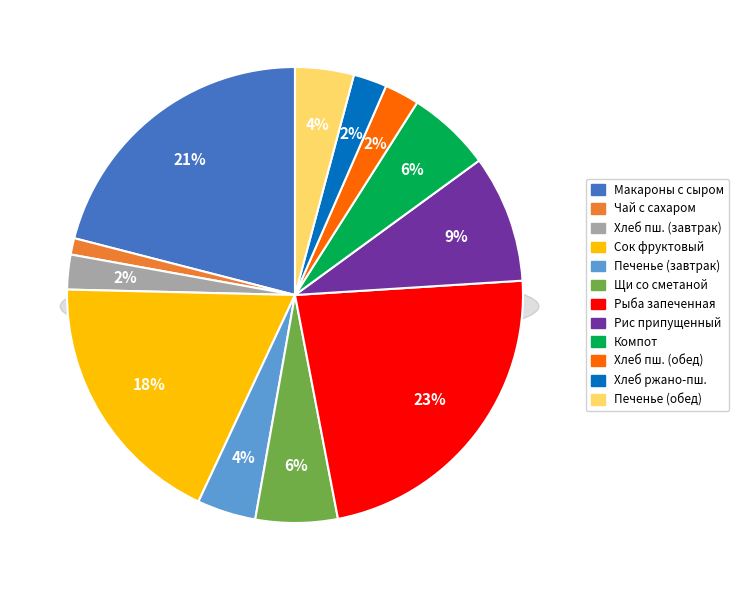

To the nearest percent, what percentage of the pie is Щи из свежей капусты со сметаной?

6%